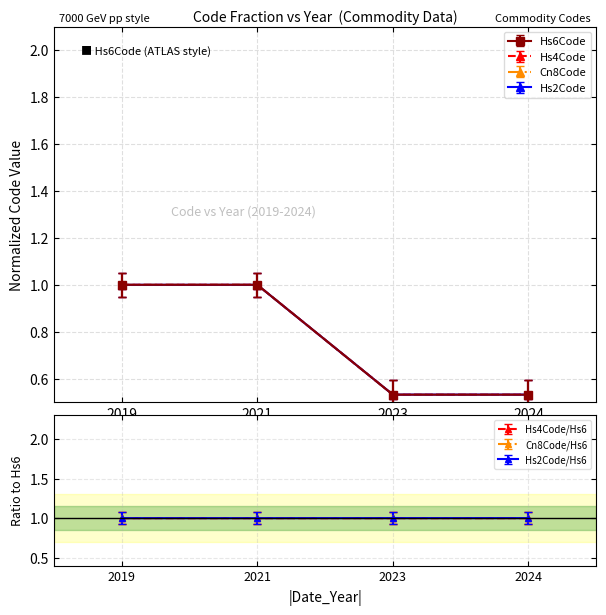

What is the approximate value of Hs4Code at 2024?

0.5